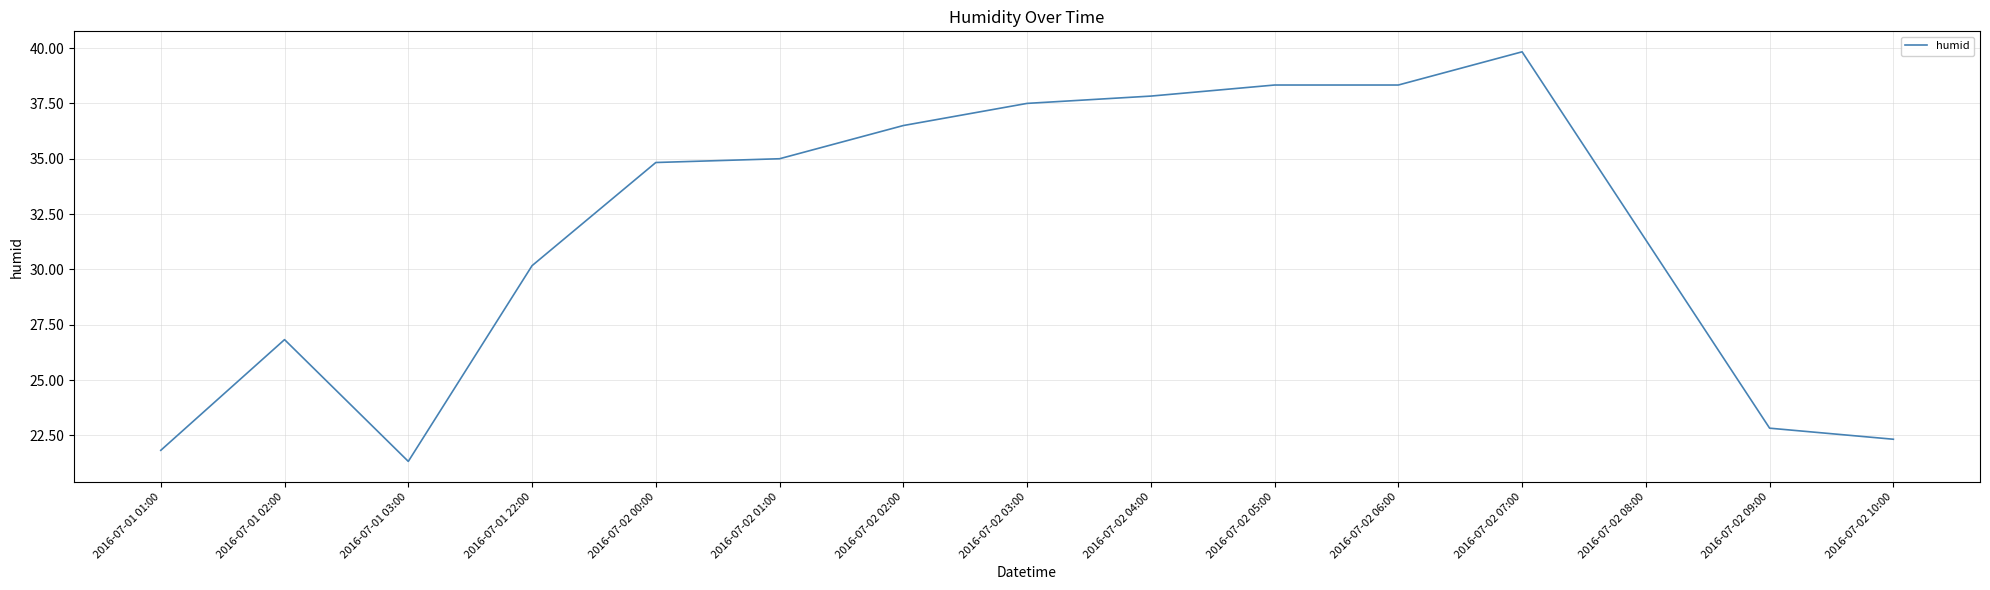

What is the smallest value displayed?

21.3